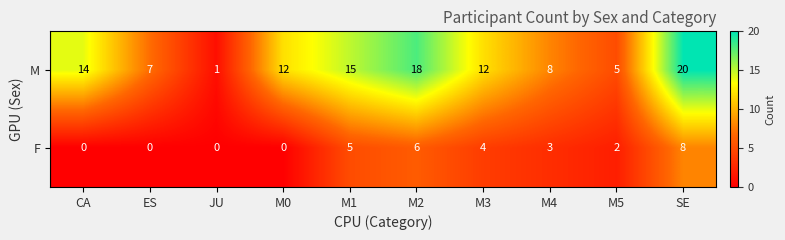

Rank the series by their maximum value, from highest to lowest.

M, F